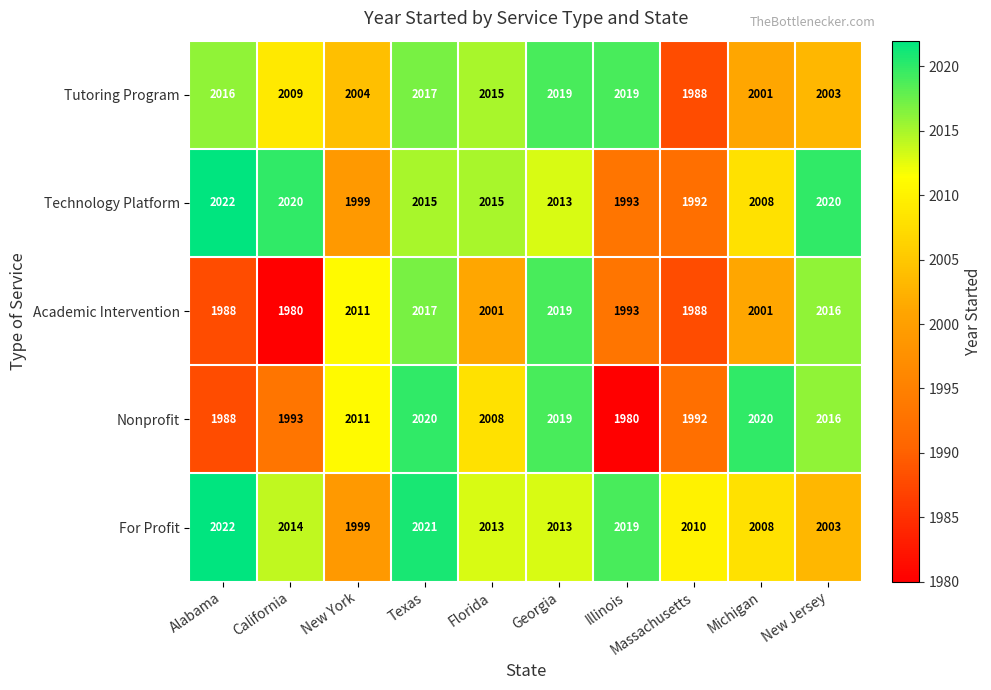

The Nonprofit series shows 3167 at Georgia. True or false?

False